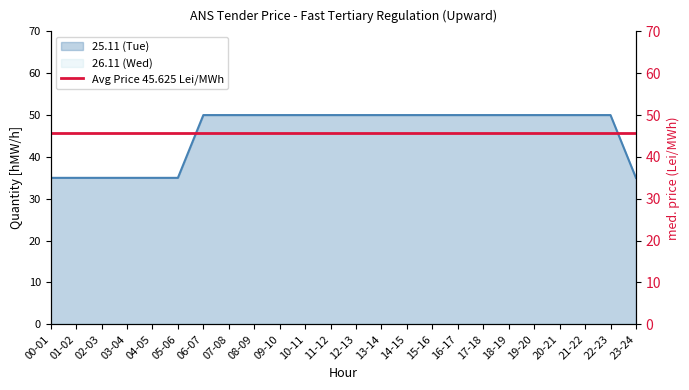

What is the maximum value shown in the chart?

50